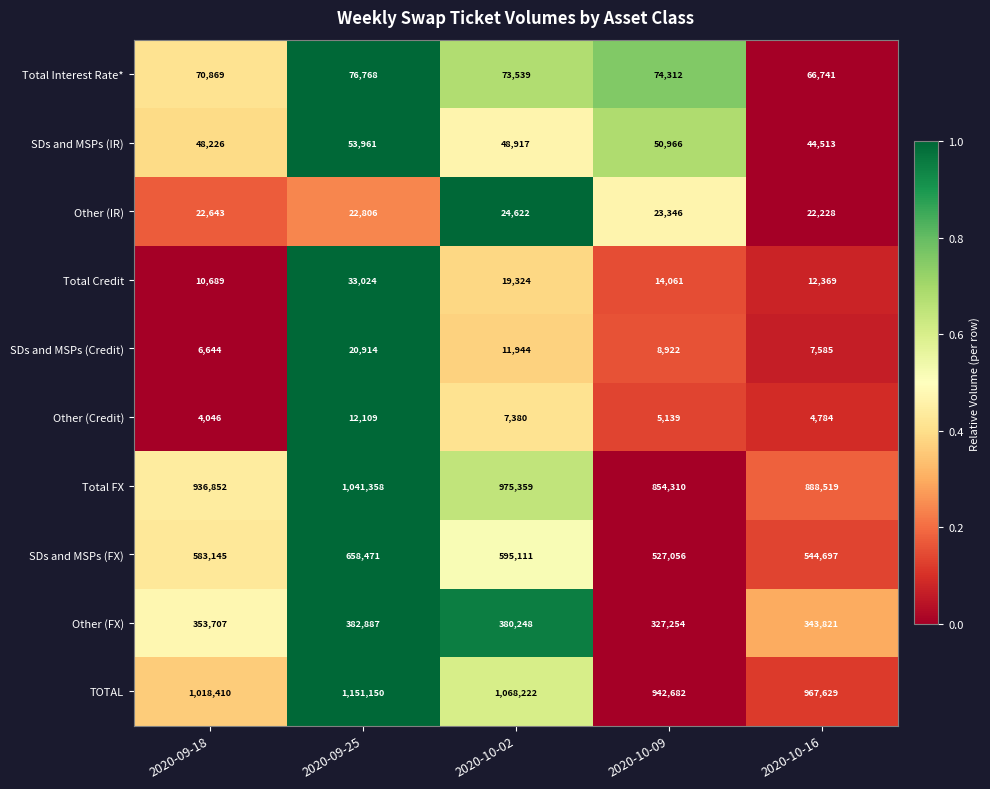

What is the total value across all series at 2020-10-16?

2902886